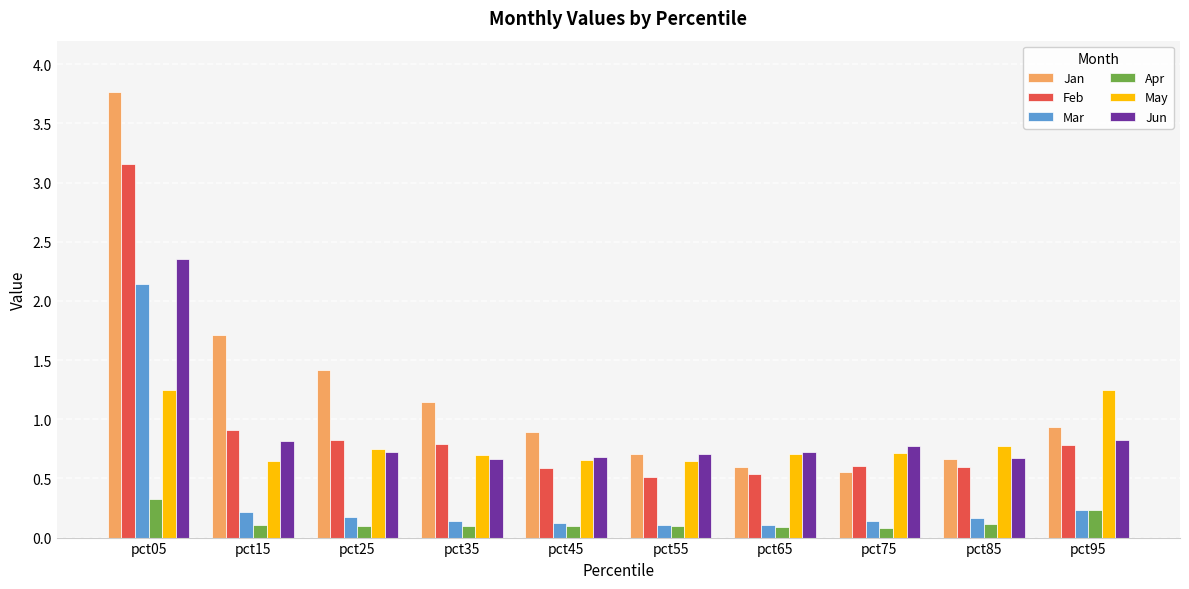

Which series has the largest range (max minus min)?

Jan